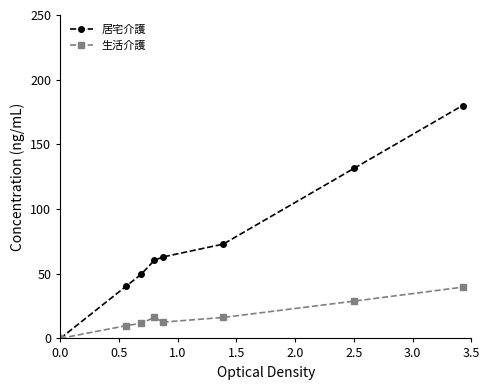

Which series has the widest spread of values?

居宅介護